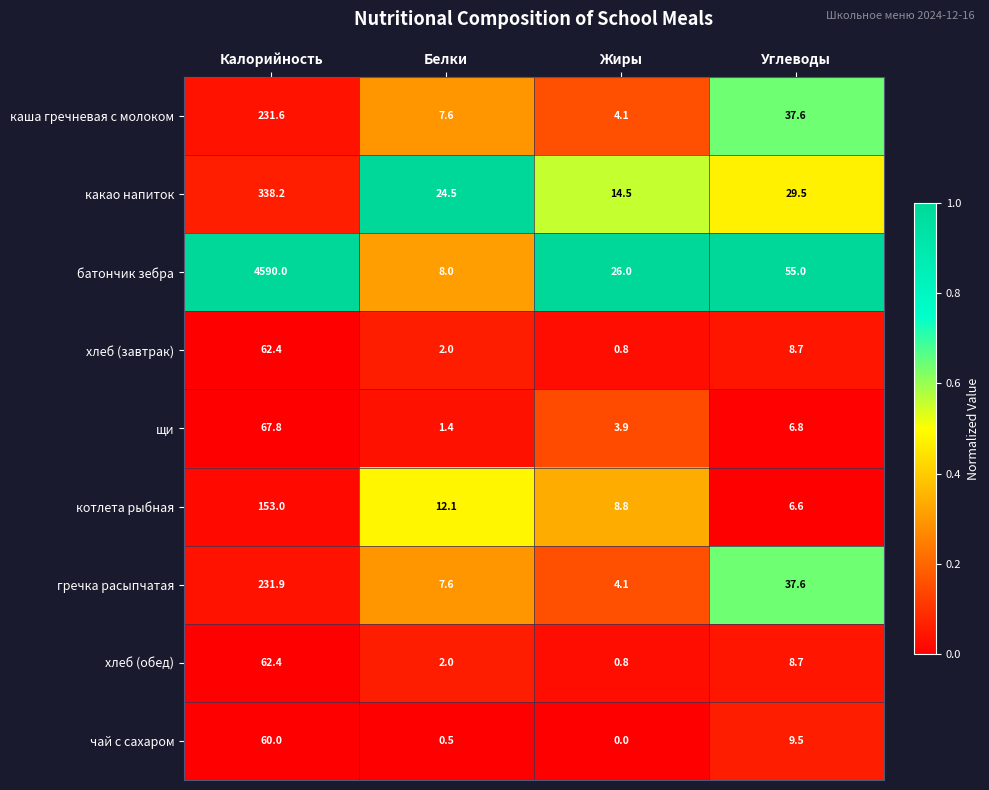

Which category has the highest value in the батончик зебра series?

Калорийность